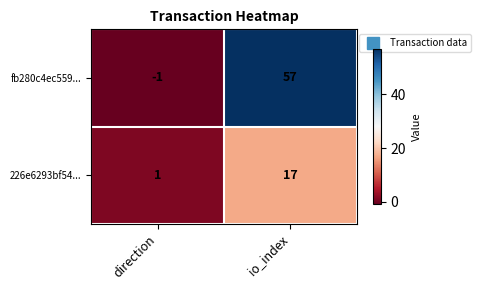

What is the difference between the maximum and minimum values in the fb280c4ec559... series?

58